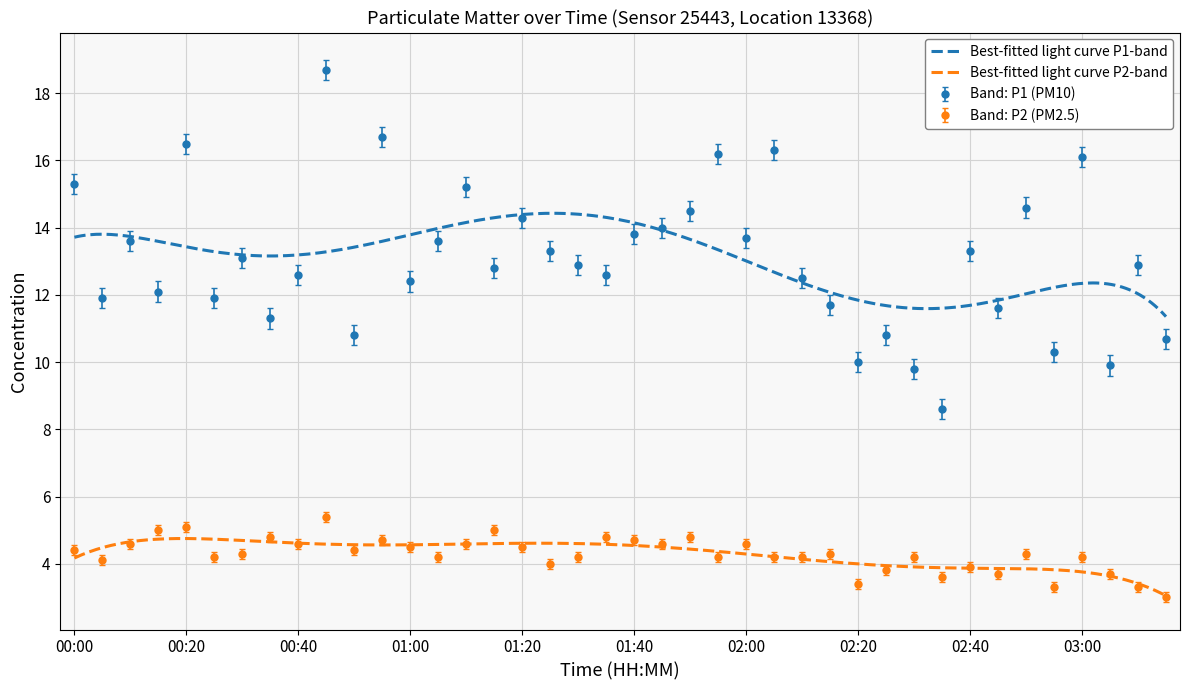

Which series has the widest spread of values?

P1